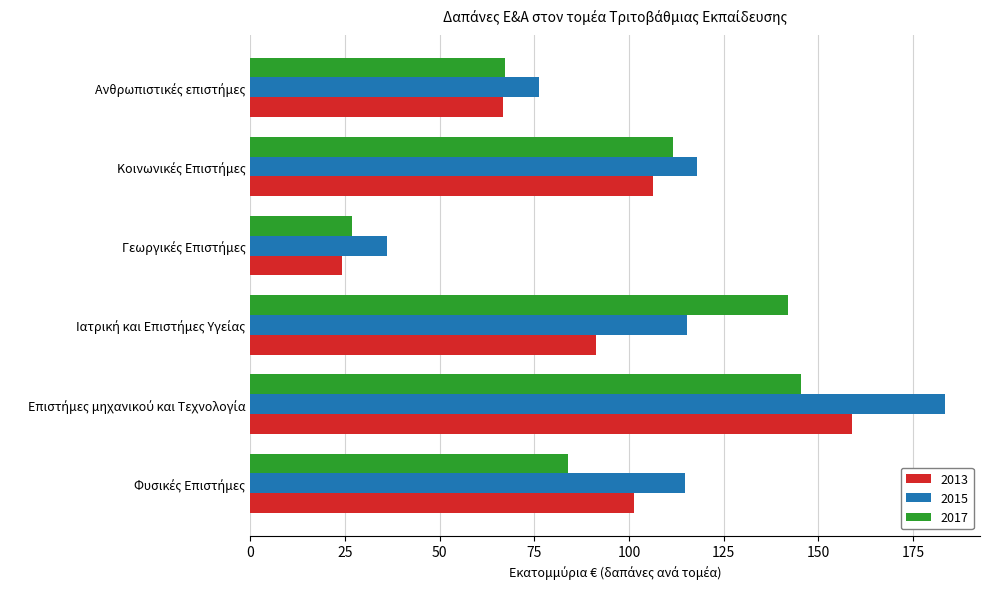

Which series has the widest spread of values?

2015